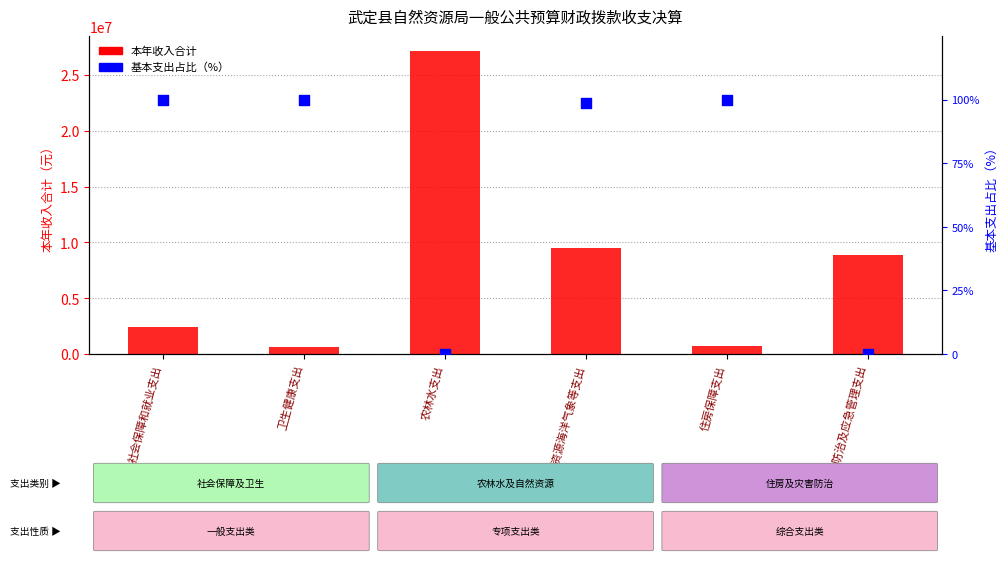

At how many categories does at least one series exceed 1204729?

4